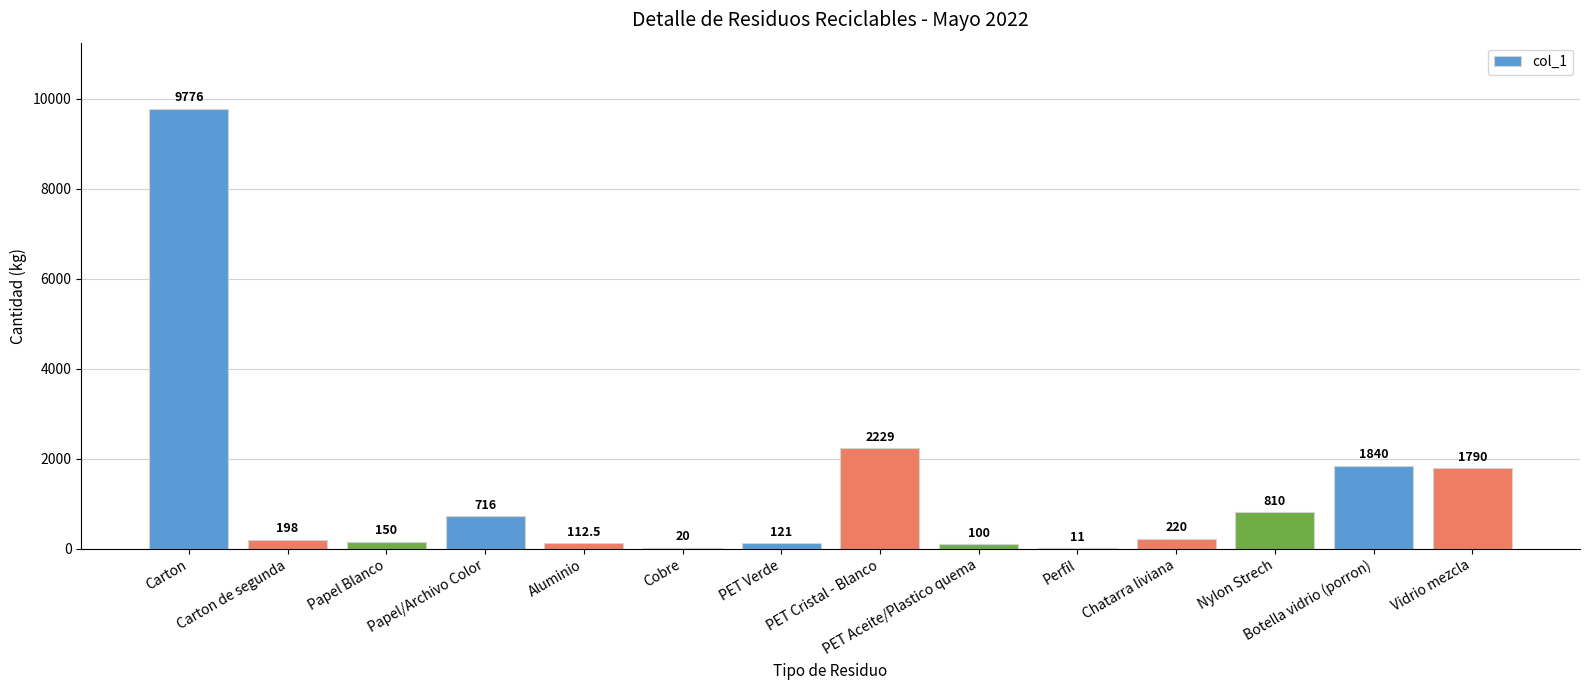

How many data points does each series have?

14